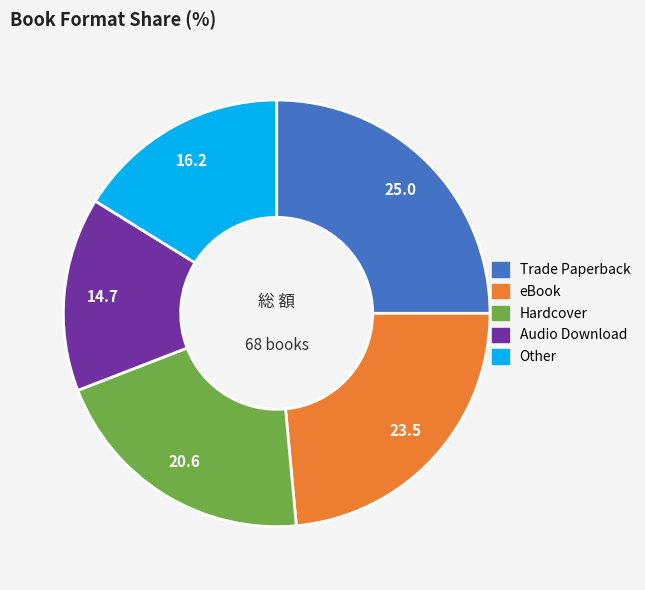

What is the largest slice in the pie chart?

Trade Paperback